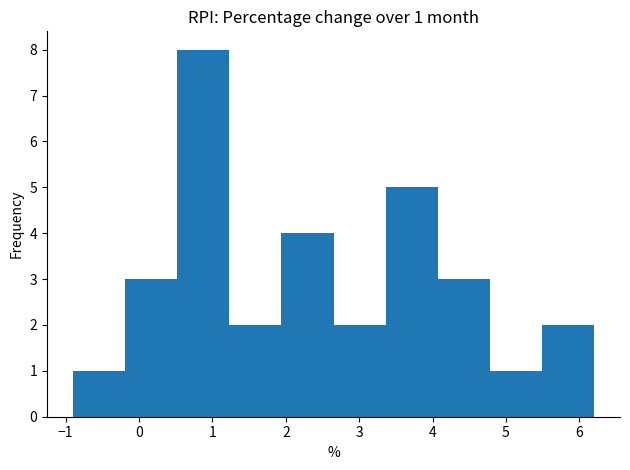

Over which range of the x-axis is the bar tallest?

0.52 to 1.23